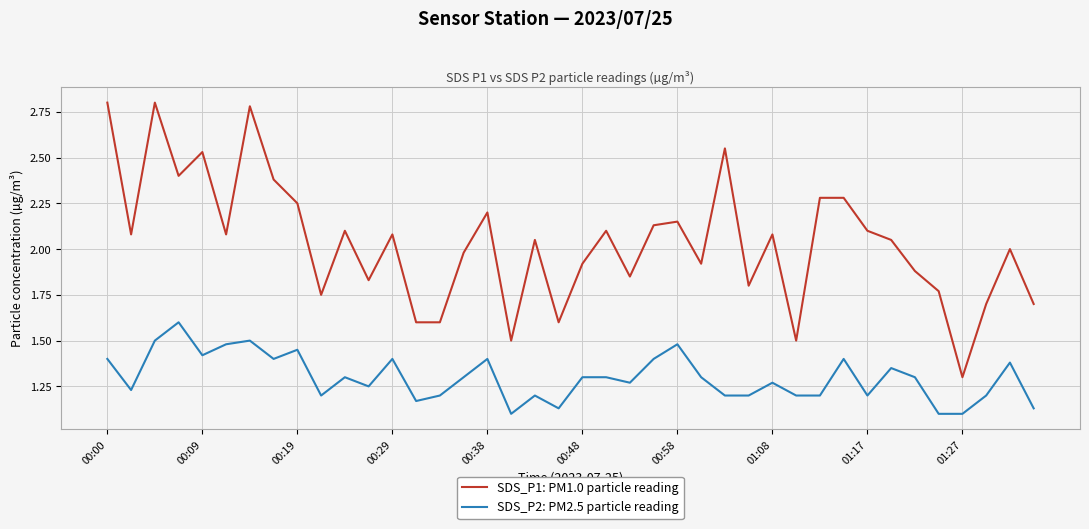

What is the difference between the maximum and minimum values in the SDS_P2: PM2.5 particle reading series?

0.5